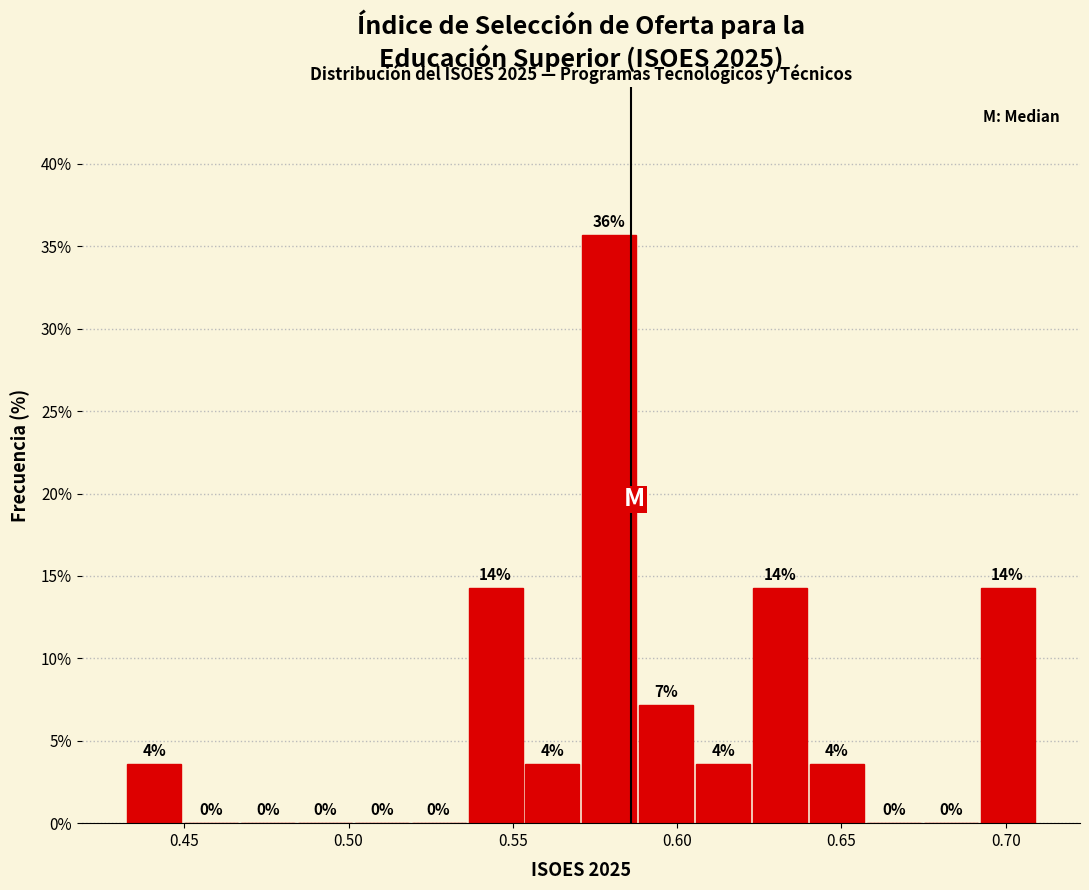

Around what value on the x-axis is the tallest bar? Give the approximate position of its centre, as read against the axis.

0.580